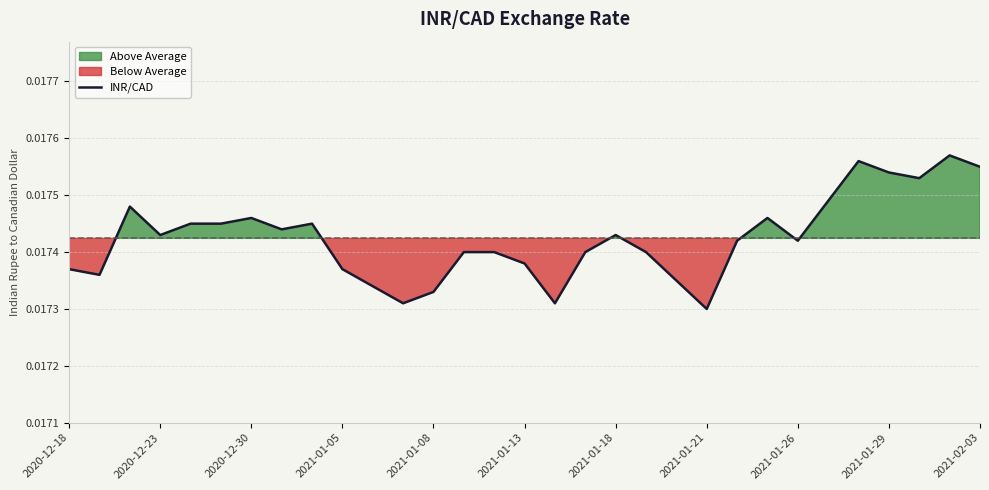

True or false: there are more than 0 points higher than both neighbors.

True